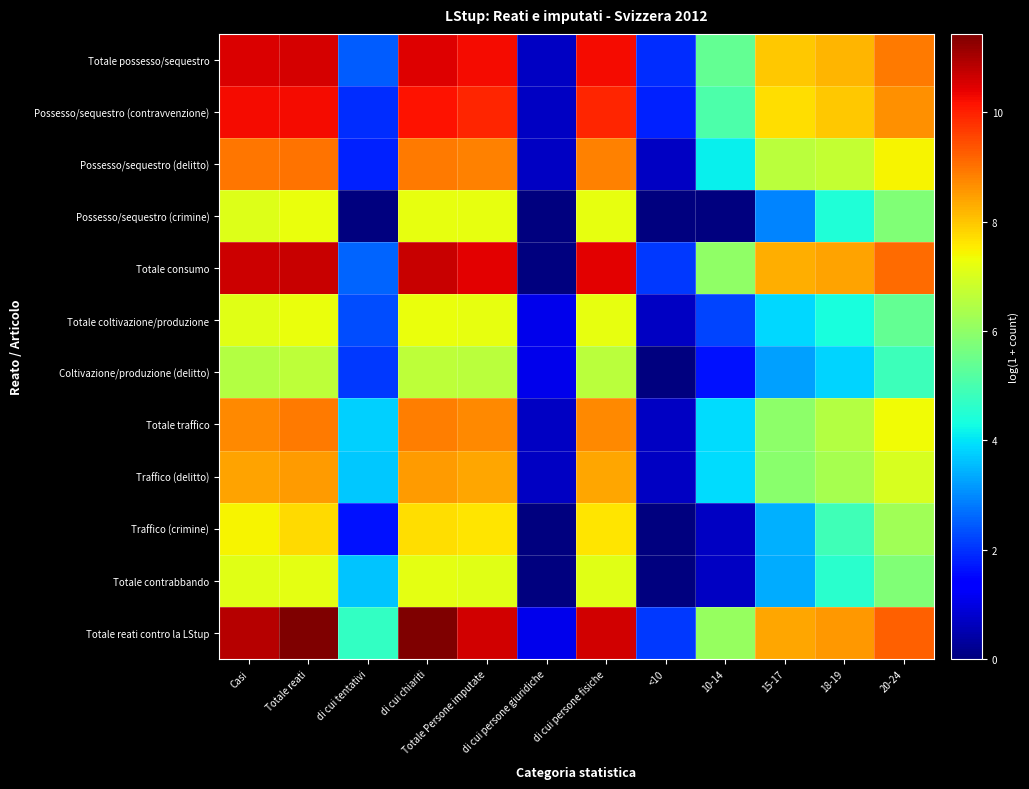

How many categories are shown in the chart?

12